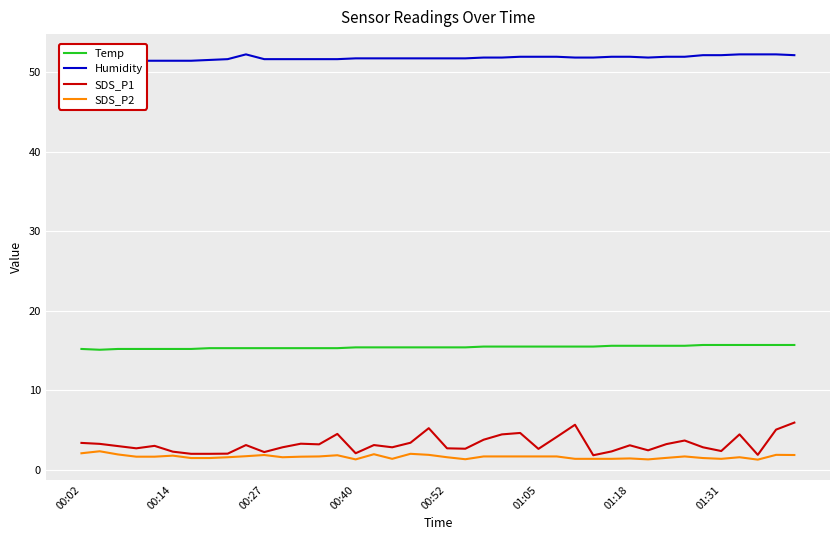

What is the difference between the highest and lowest values at 9?

50.5